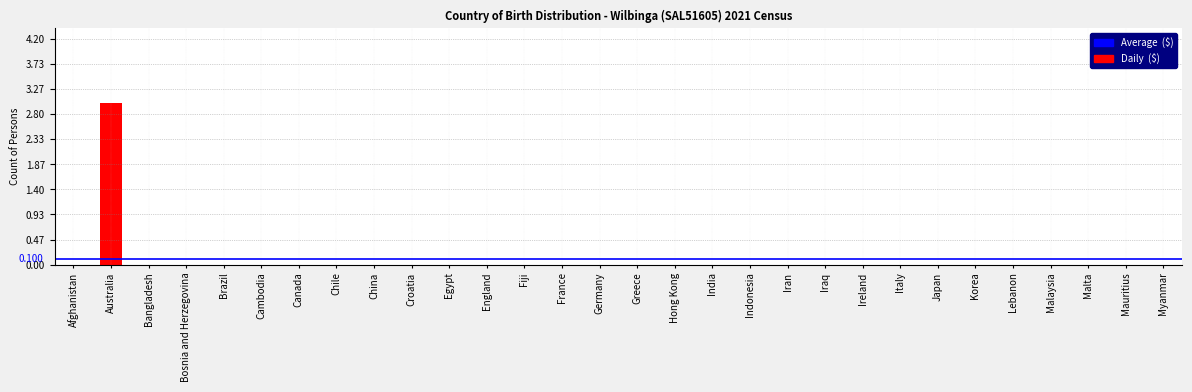

Reading left to right, list all the values displayed in this chart.

Afghanistan=0	Australia=3	Bangladesh=0	Bosnia and Herzegovina=0	Brazil=0	Cambodia=0	Canada=0	Chile=0	China=0	Croatia=0	Egypt=0	England=0	Fiji=0	France=0	Germany=0	Greece=0	Hong Kong=0	India=0	Indonesia=0	Iran=0	Iraq=0	Ireland=0	Italy=0	Japan=0	Korea=0	Lebanon=0	Malaysia=0	Malta=0	Mauritius=0	Myanmar=0